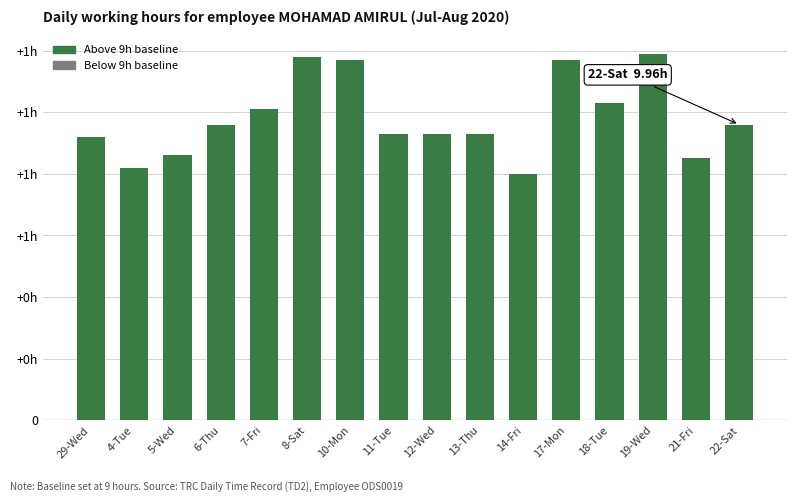

The chart shows a value of 1.4 at 13-Thu. True or false?

False